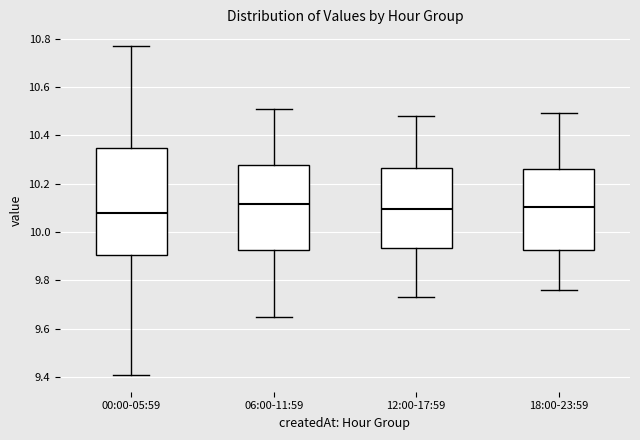

Comparing the boxes themselves (not the whiskers), which one is the tallest?

00:00-05:59